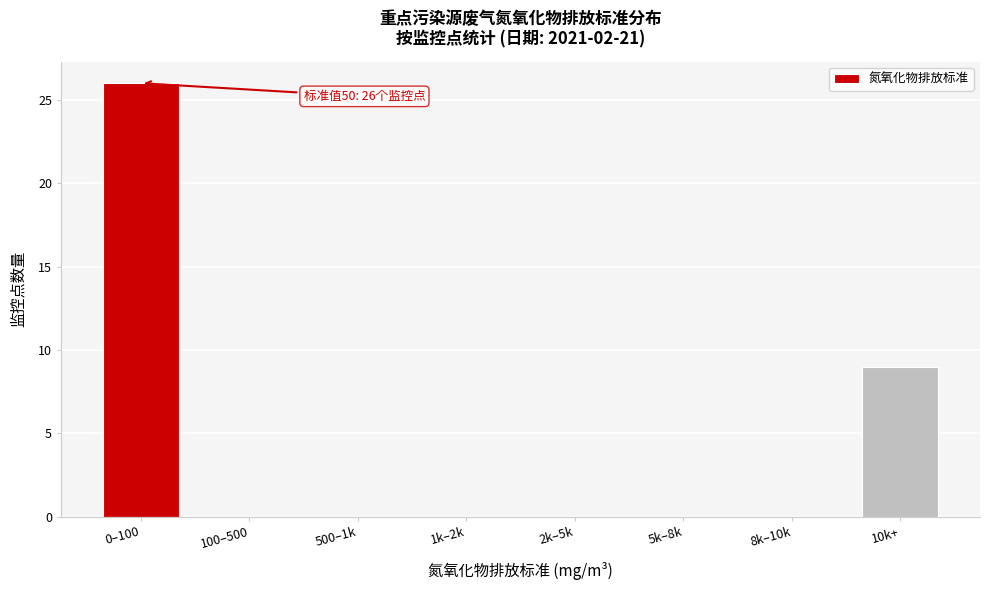

Reading left to right, extract all data points from this chart.

0–100=26	100–500=0	500–1k=0	1k–2k=0	2k–5k=0	5k–8k=0	8k–10k=0	10k+=9